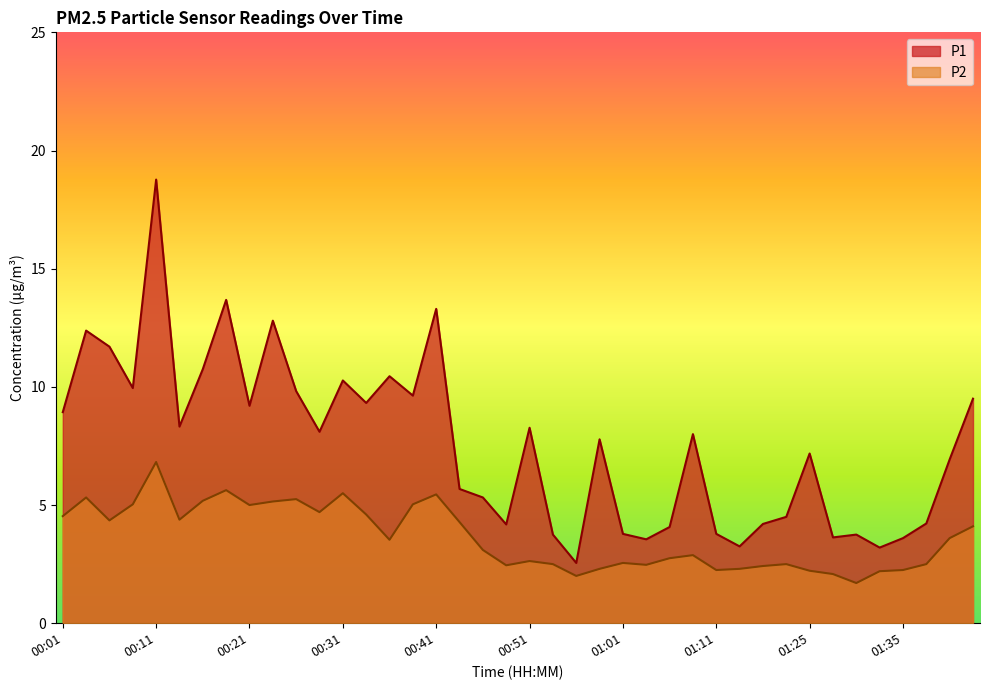

How many lines are shown in the chart?

2